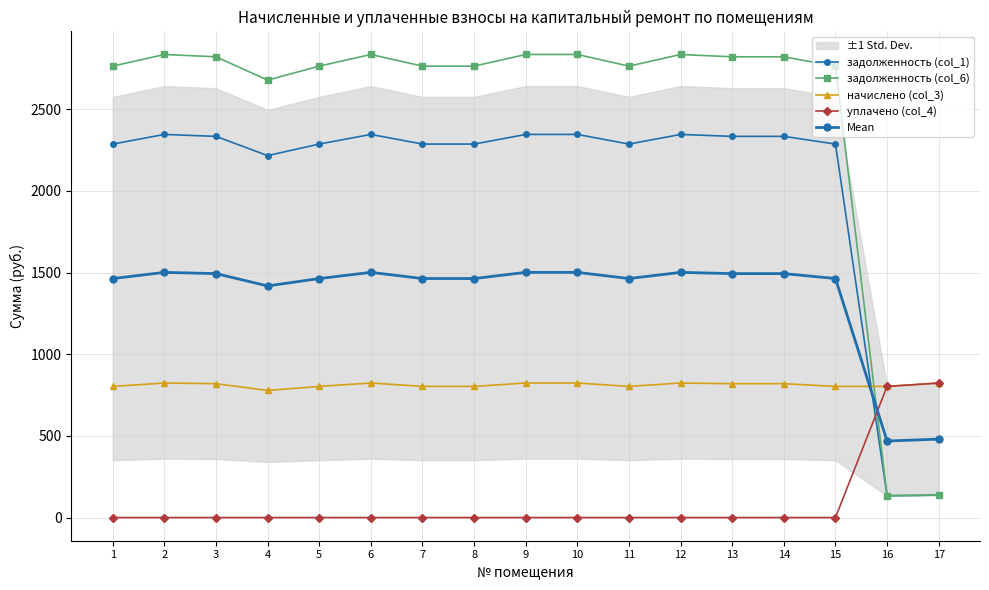

What is the average value of the Mean series?

1361.0